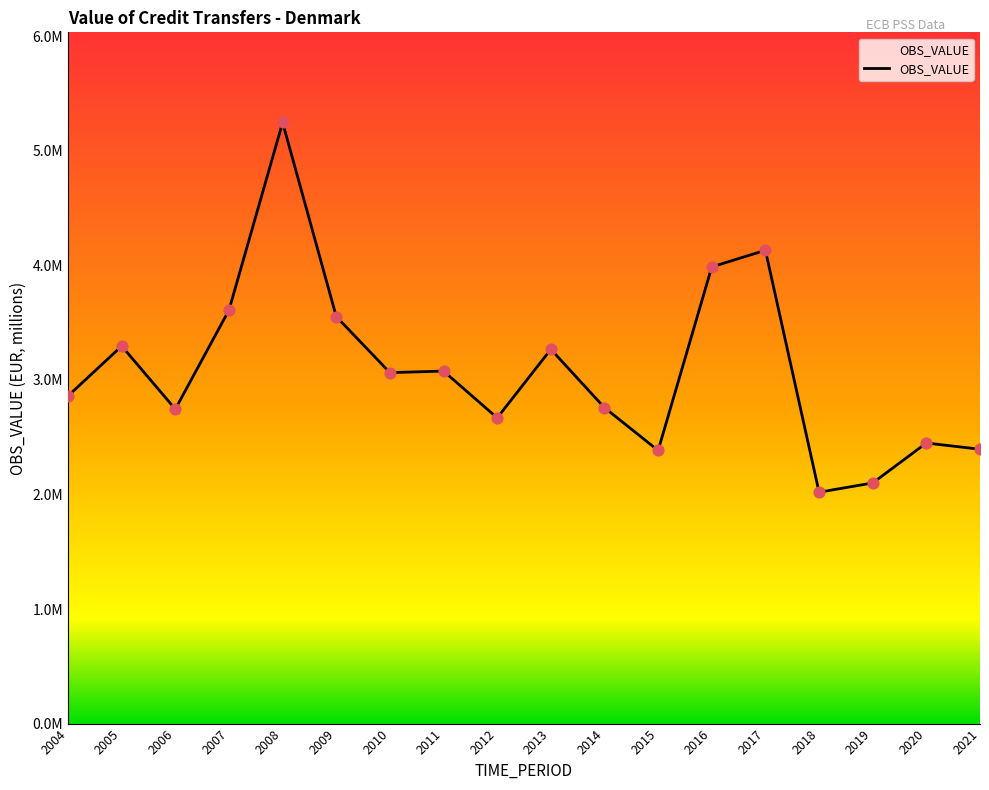

Is this an area chart (filled region under the line)?

Yes